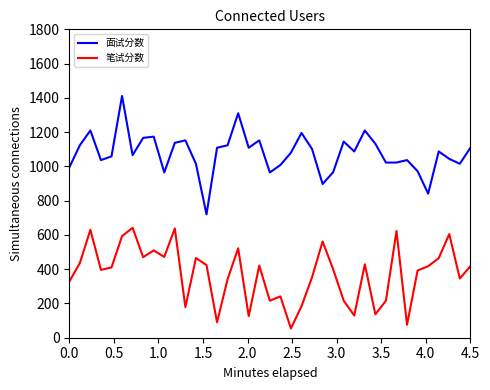

Rank the series by their maximum value, from highest to lowest.

面试分数, 笔试分数